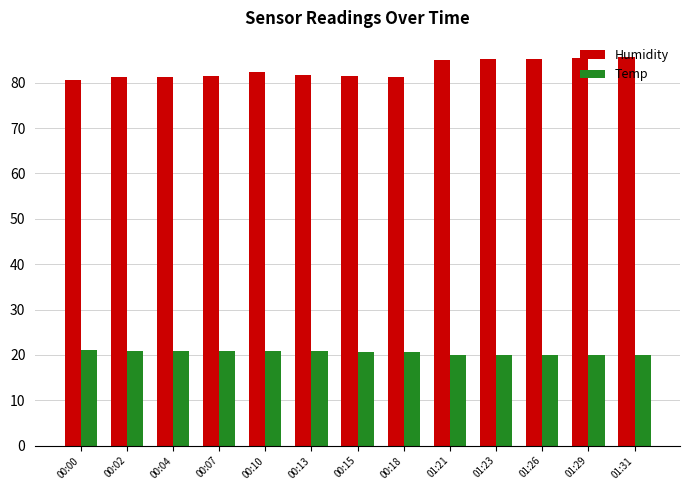

What is the average value of the Humidity series?

82.9